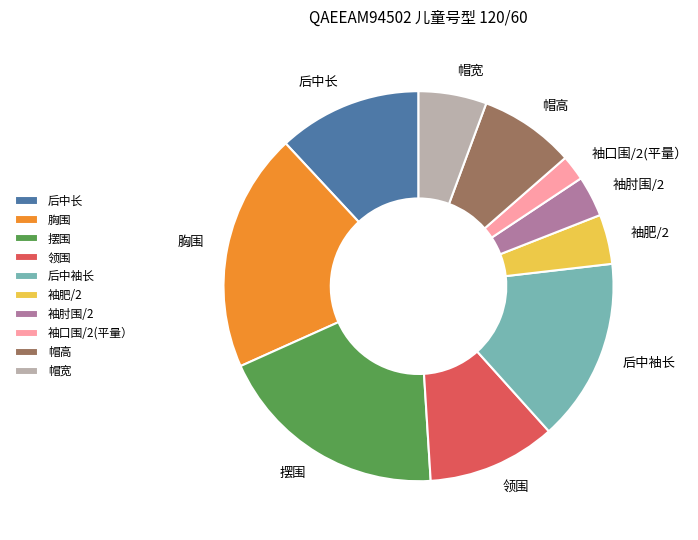

What is the smallest slice in the pie chart?

袖口围/2(平量）